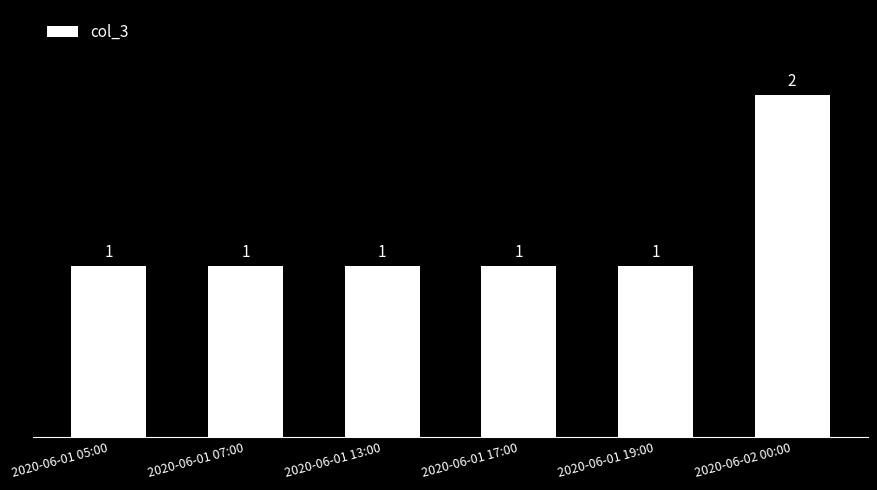

What position from the left is 2020-06-01 17:00?

4